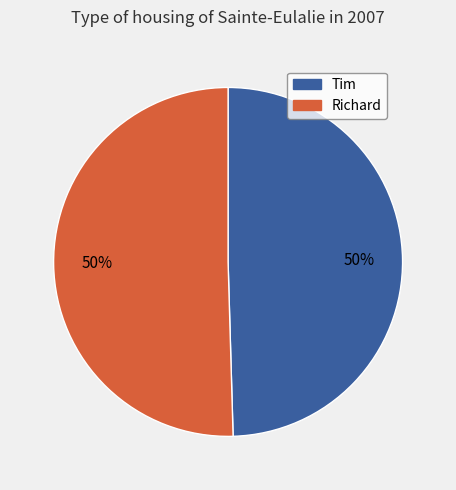

What is the ratio of the value at Richard to the value at Tim?

1.0